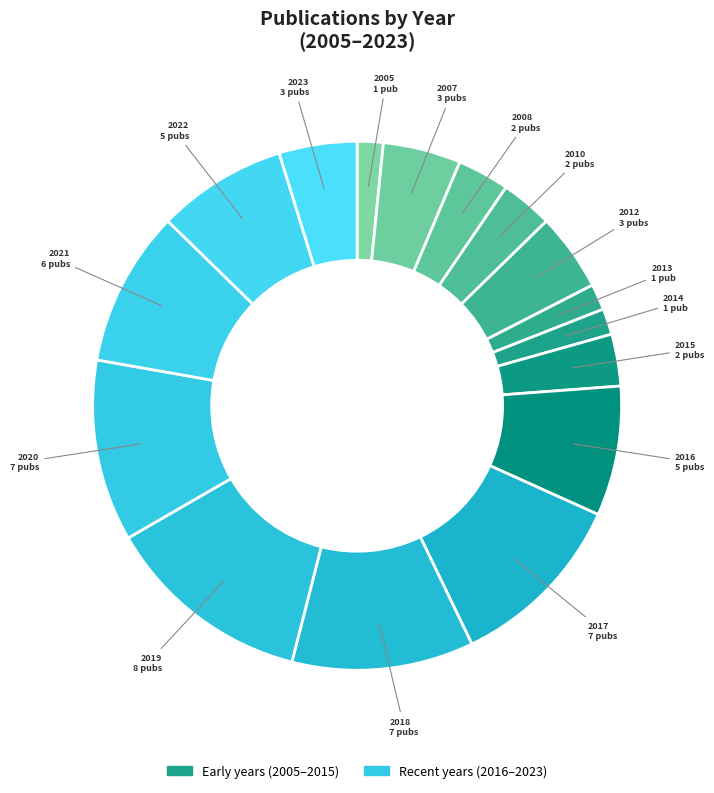

To the nearest percent, what is the average slice percentage?

6%